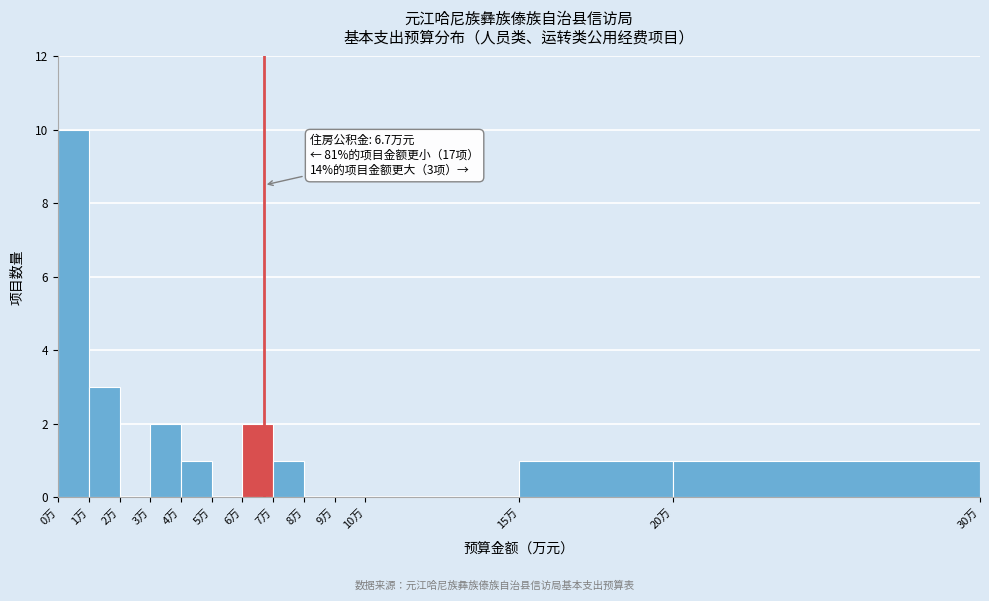

Over which range of the x-axis is the bar tallest?

0 to 1